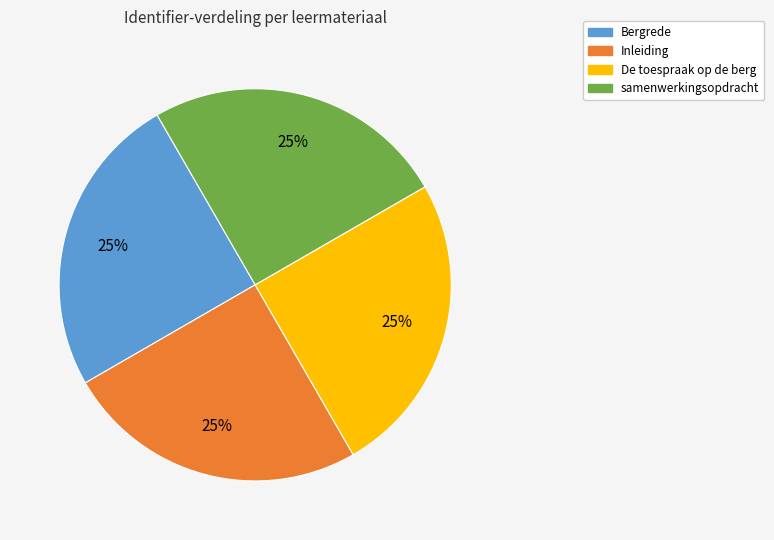

Approximately how many times larger is the value at samenwerkingsopdracht compared to Inleiding?

1.0